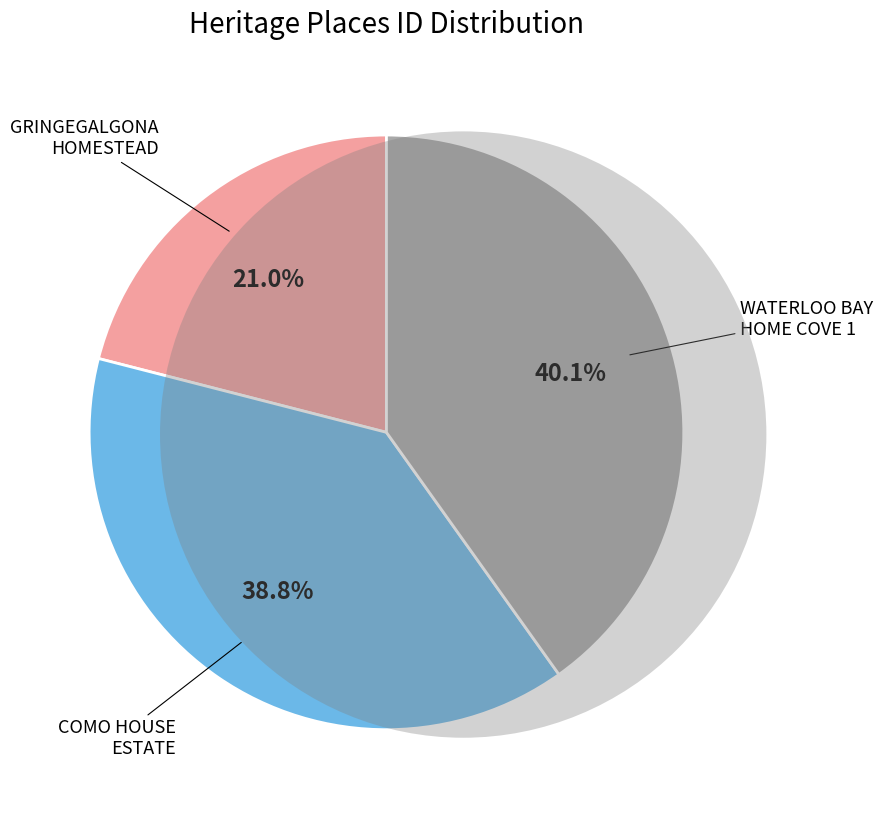

Is there a majority slice in this chart?

No